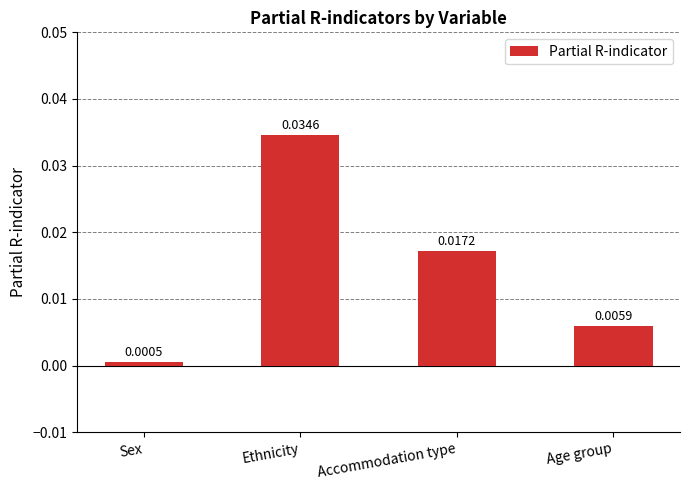

List the labels in order of value, largest first.

Ethnicity, Accommodation type, Age group, Sex